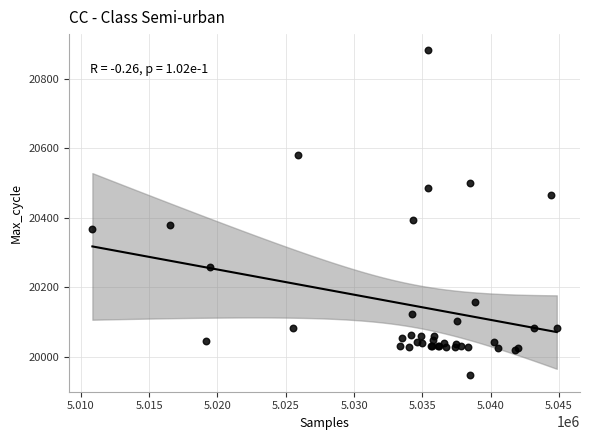

What Y value in the scatter plot is closest to 20414?

20395